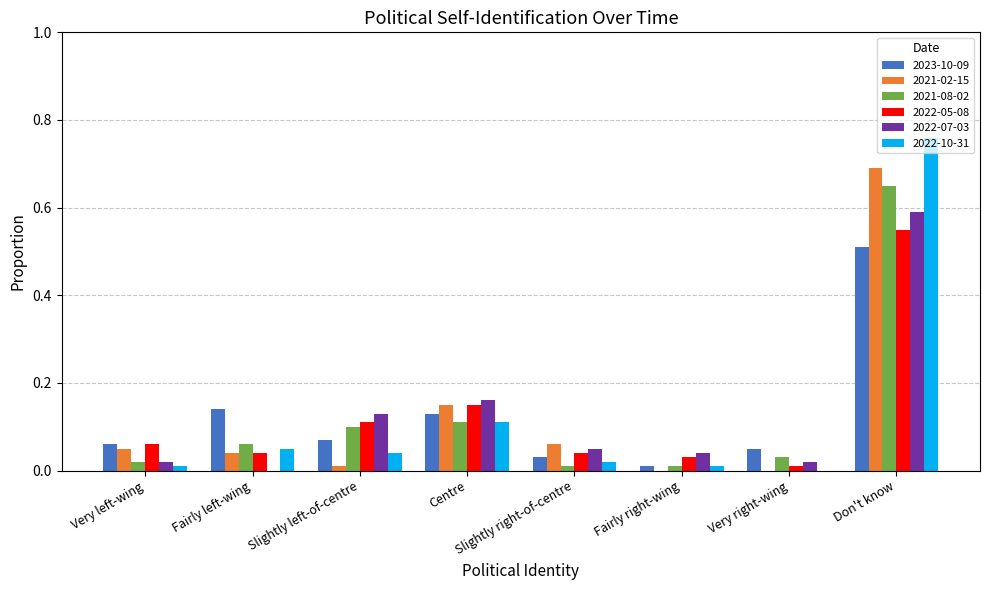

Is the value of 2021-08-02 at Slightly right-of-centre greater than the value of 2022-07-03 at Fairly right-wing?

No